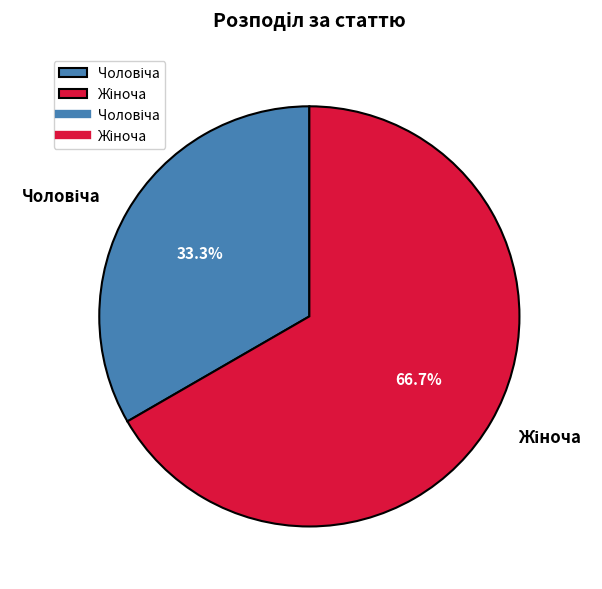

Is there any slice that represents more than half of the pie?

Yes